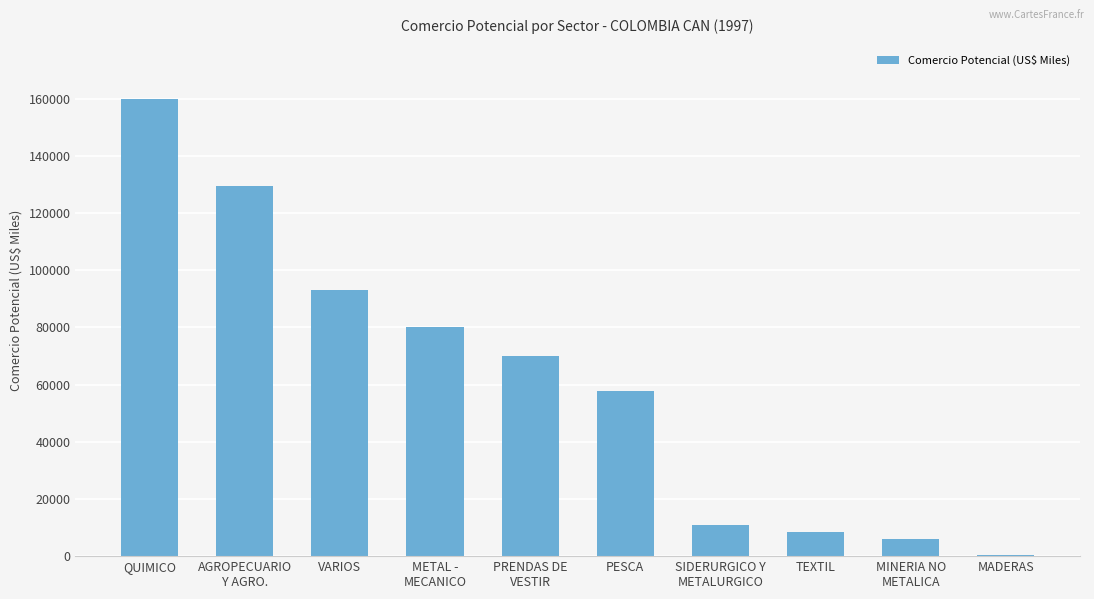

How many data points does each series have?

10